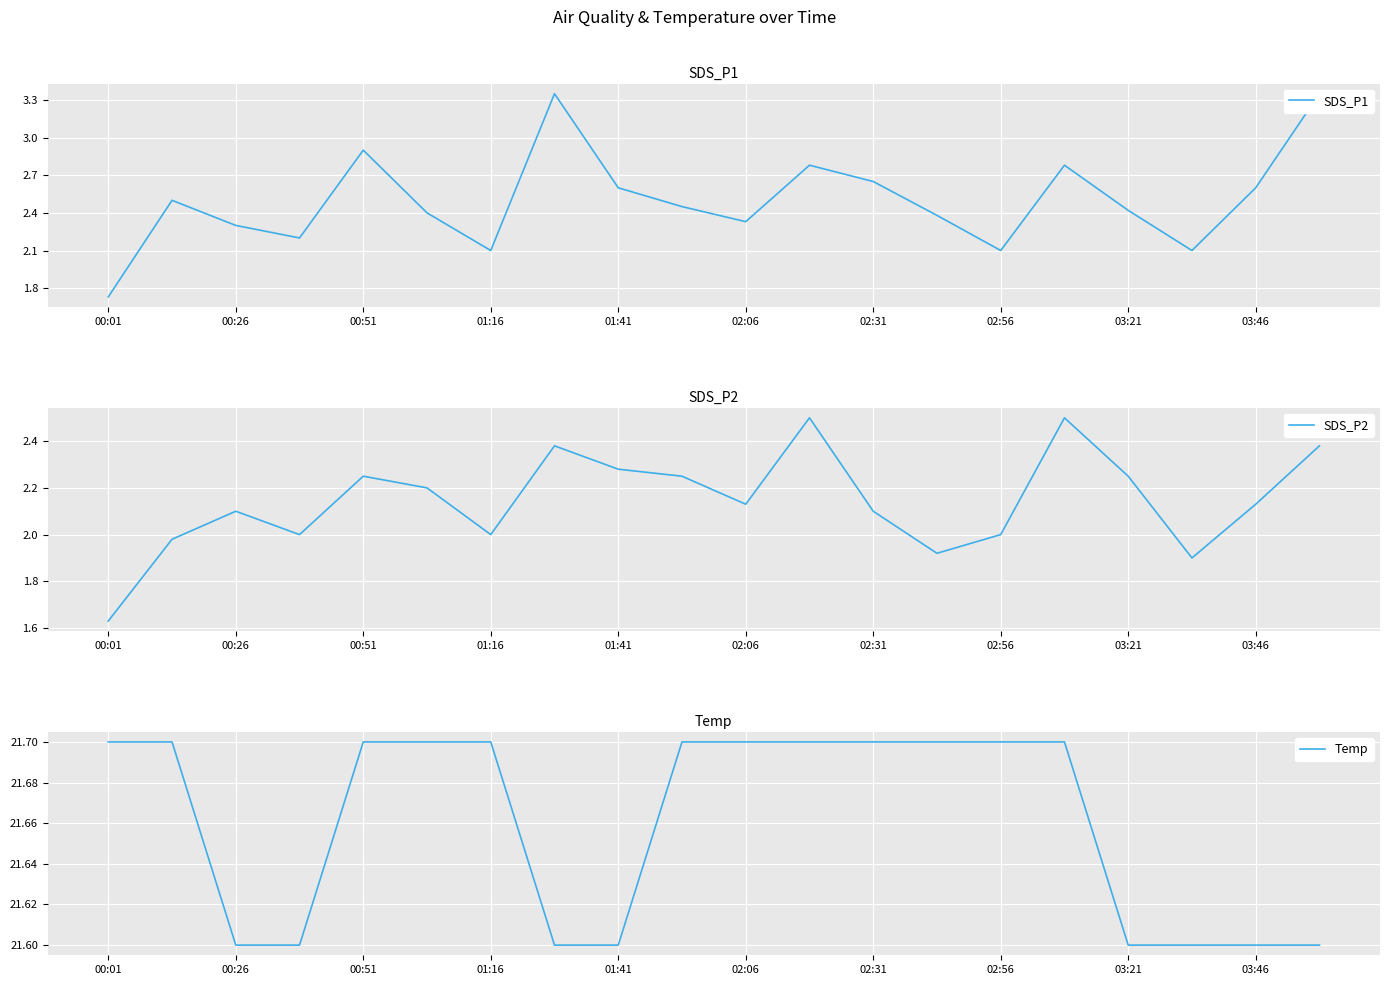

List the series in order of their peak value, highest first.

Temp, SDS_P1, SDS_P2